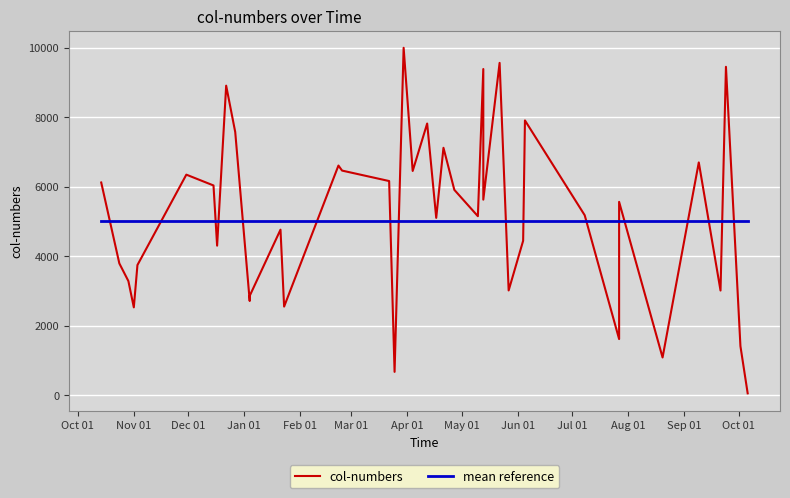

True or false: mean reference and col-numbers cross at least once.

True